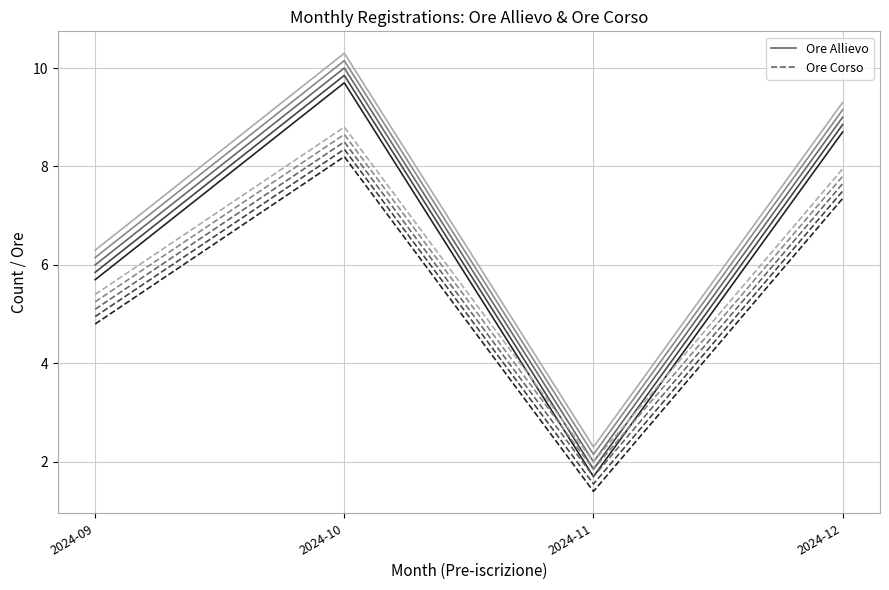

True or false: Ore Corso has more than 0 interior local peaks.

True